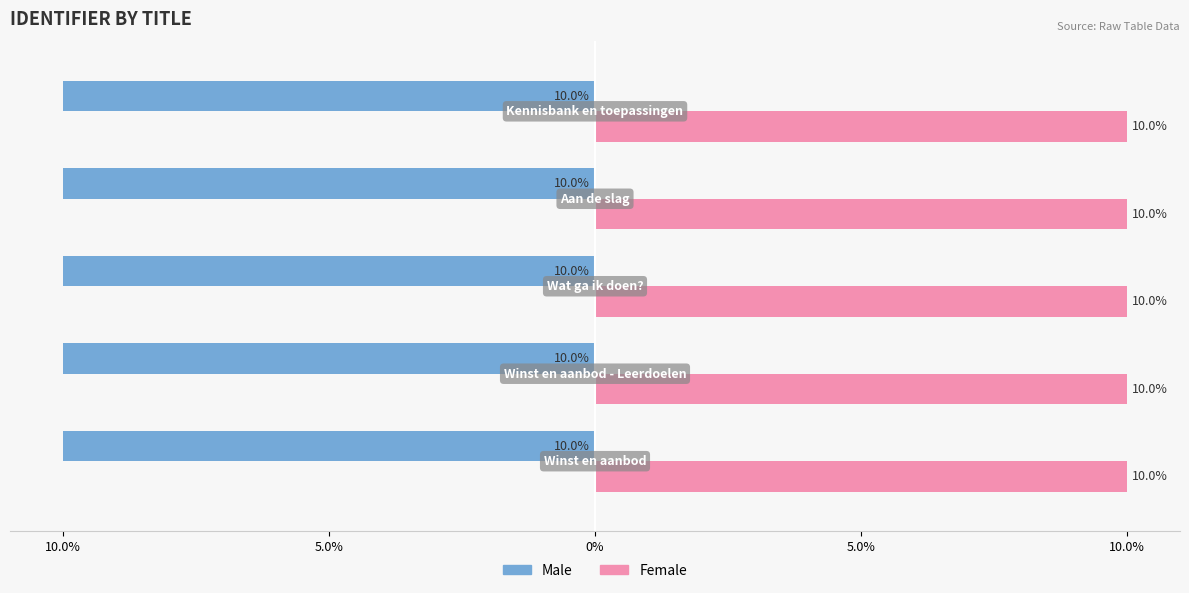

What are all the series names shown in the legend?

Male, Female